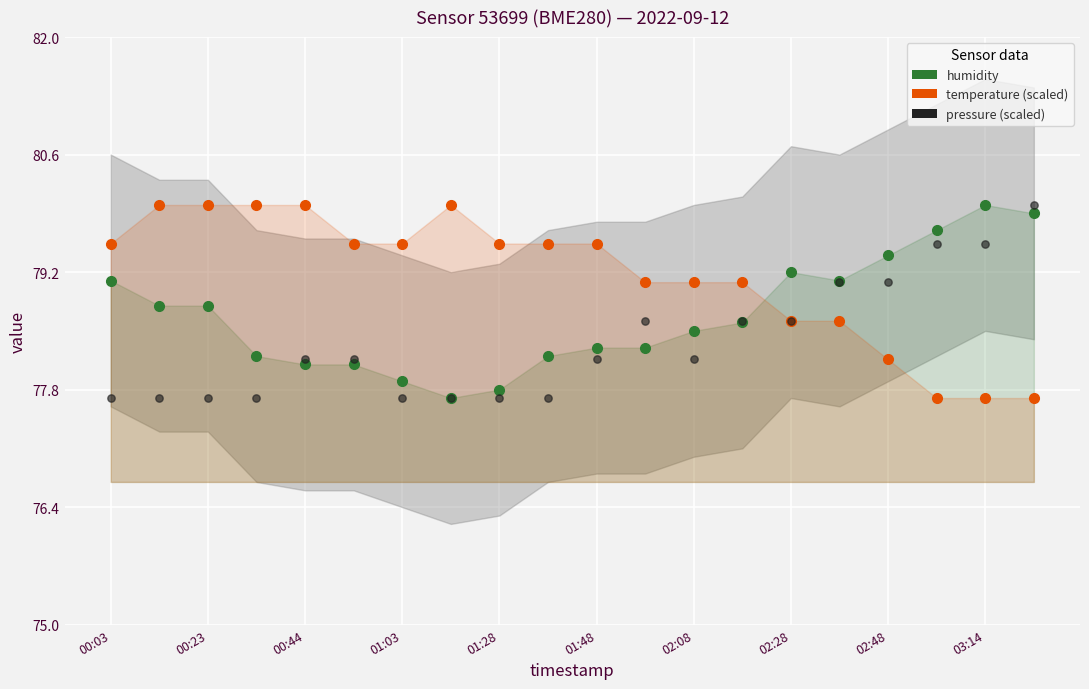

Which series has the largest total across all categories?

temperature (scaled)